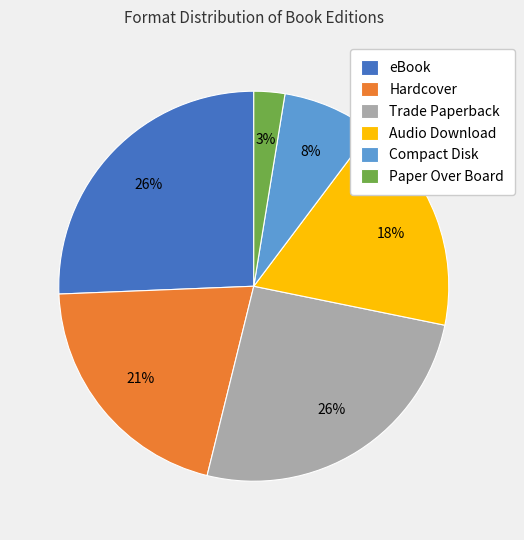

To the nearest percent, what percentage of the pie is Compact Disk?

8%